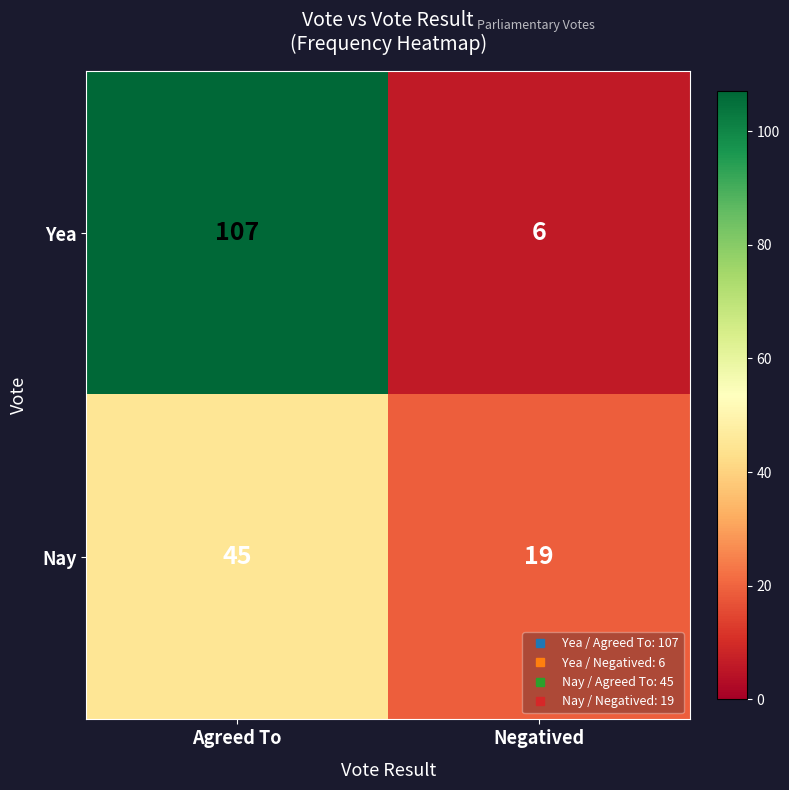

Reading left to right, extract all data points from this chart.

Yea: Agreed To=107	Negatived=6
Nay: Agreed To=45	Negatived=19